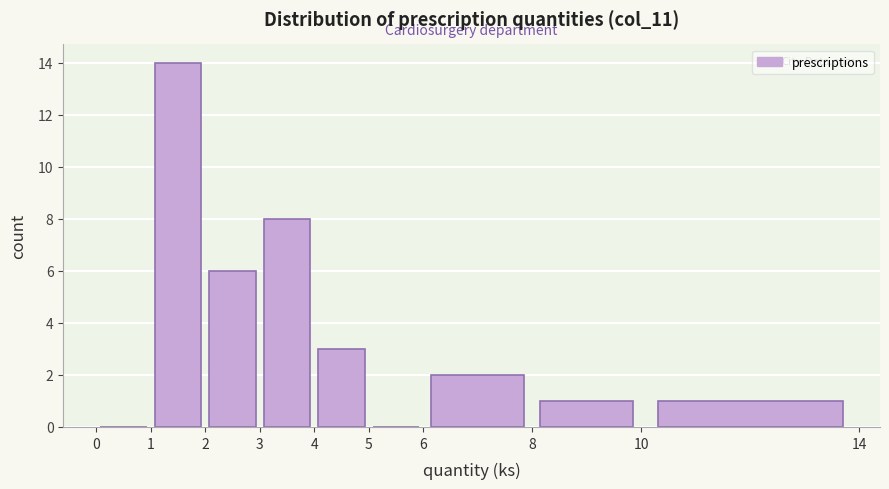

Reading left to right, list every bar in this chart as the range it spans on the x-axis followed by its height. The values are not printed on the chart, so give them approximately, as read against the axis.

0 to 1: 0
1 to 2: 14
2 to 3: 6
3 to 4: 8
4 to 5: 3
5 to 6: 0
6 to 8: 2
8 to 10: 1
10 to 14: 1